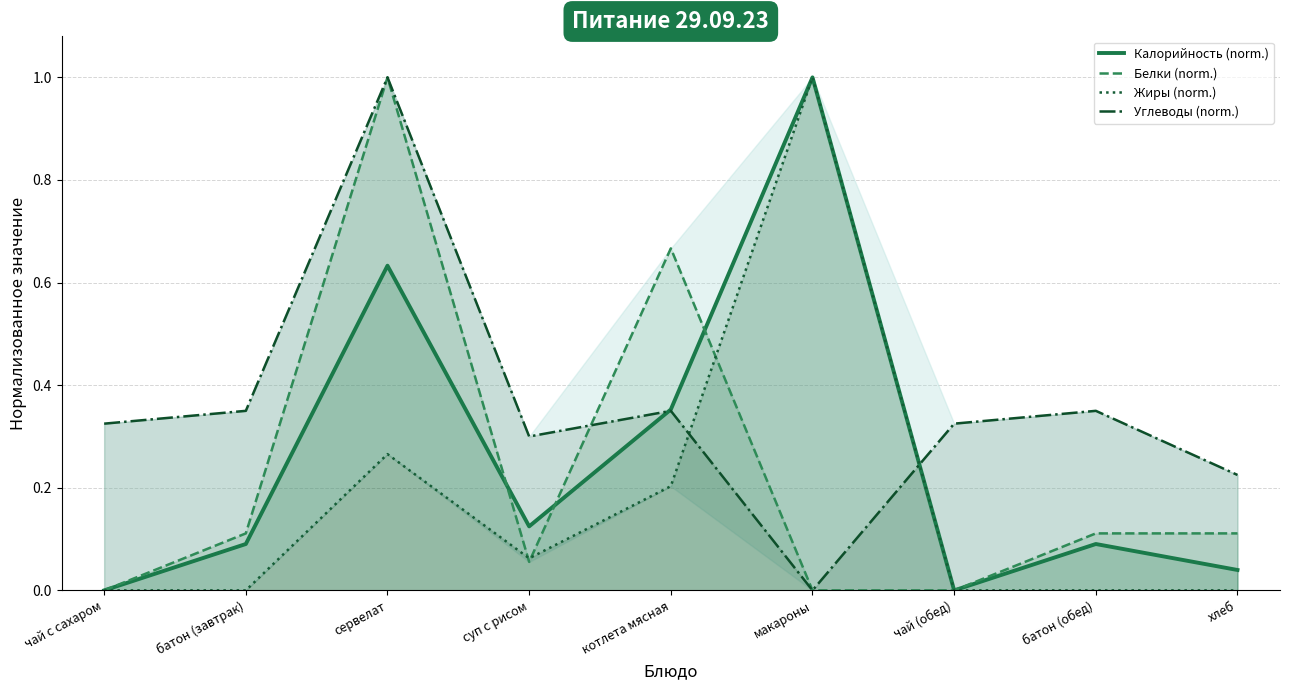

The Жиры (norm.) series shows 0.3 at сервелат. True or false?

True